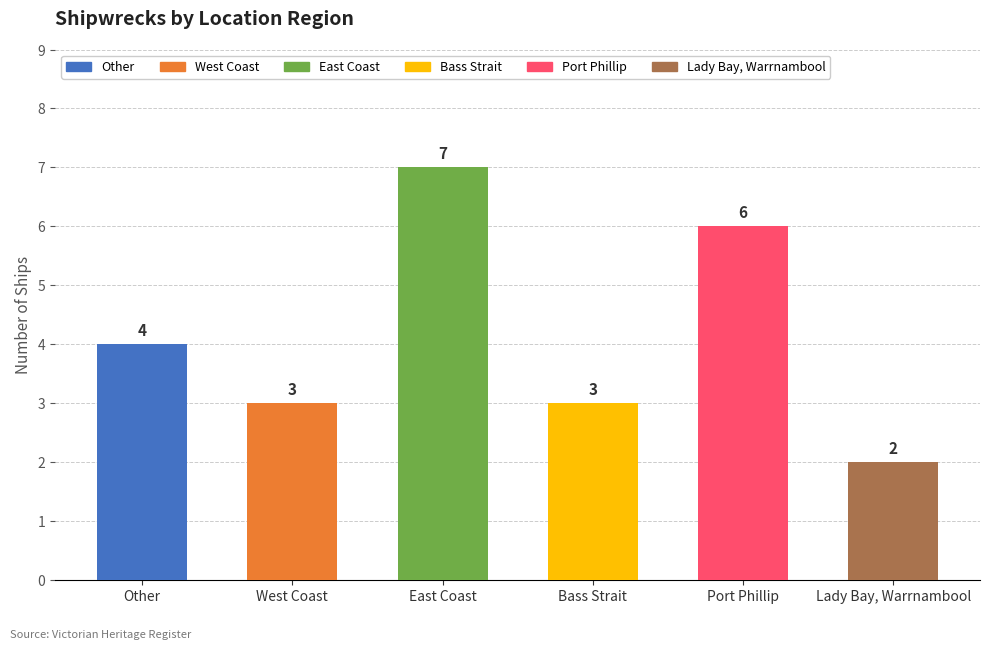

What is the greatest value displayed?

7